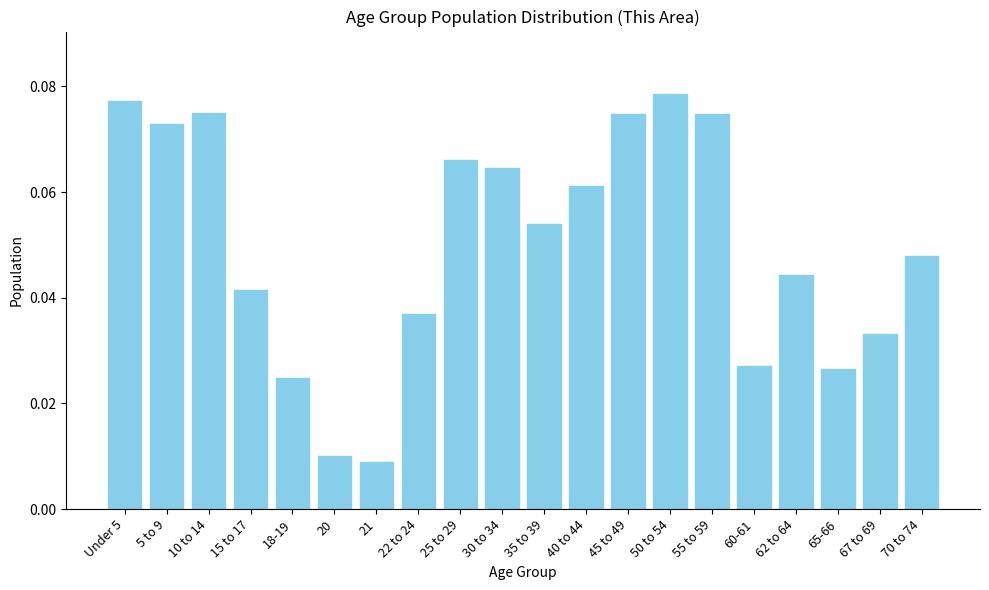

What is the label of the 3rd bar from the left?

10 to 14